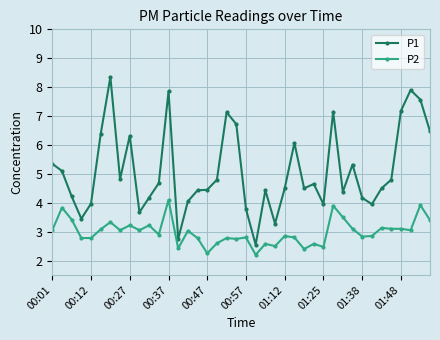

In P1, how many points are higher than both neighbors (excluding endpoints)?

10